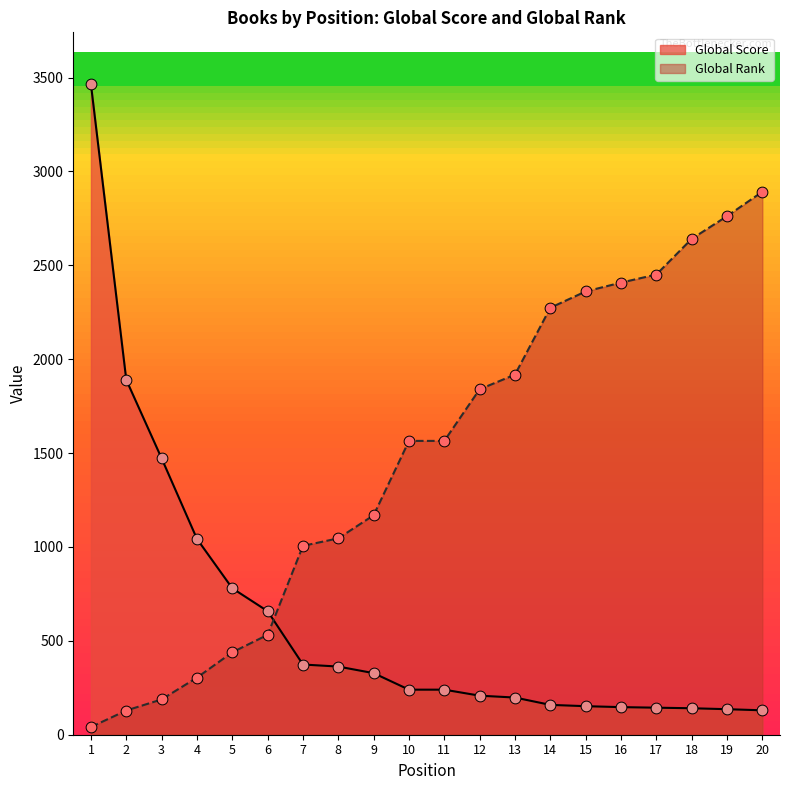

What are all the series names shown in the legend?

Global Score, Global Rank